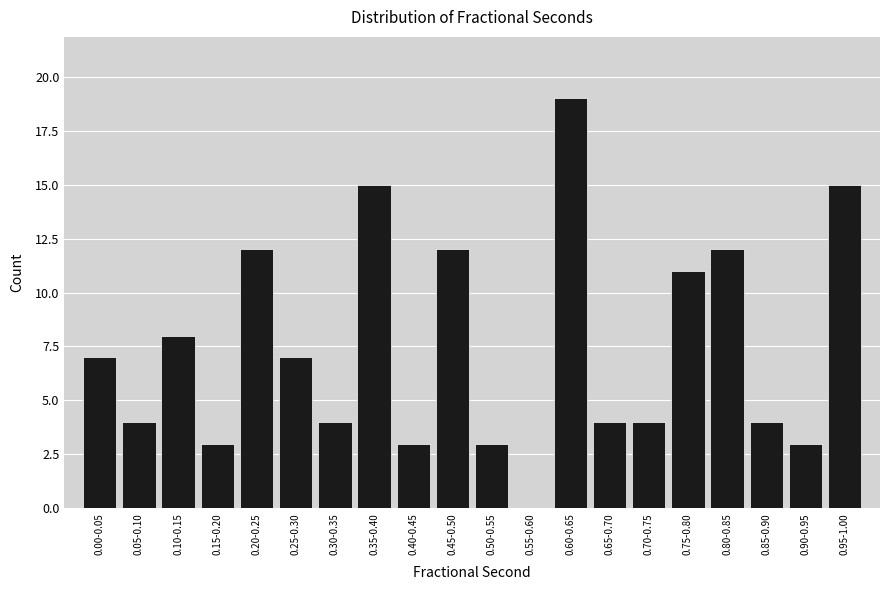

Reading left to right, what are all the values shown in this chart?

0.00-0.05=7	0.05-0.10=4	0.10-0.15=8	0.15-0.20=3	0.20-0.25=12	0.25-0.30=7	0.30-0.35=4	0.35-0.40=15	0.40-0.45=3	0.45-0.50=12	0.50-0.55=3	0.55-0.60=0	0.60-0.65=19	0.65-0.70=4	0.70-0.75=4	0.75-0.80=11	0.80-0.85=12	0.85-0.90=4	0.90-0.95=3	0.95-1.00=15